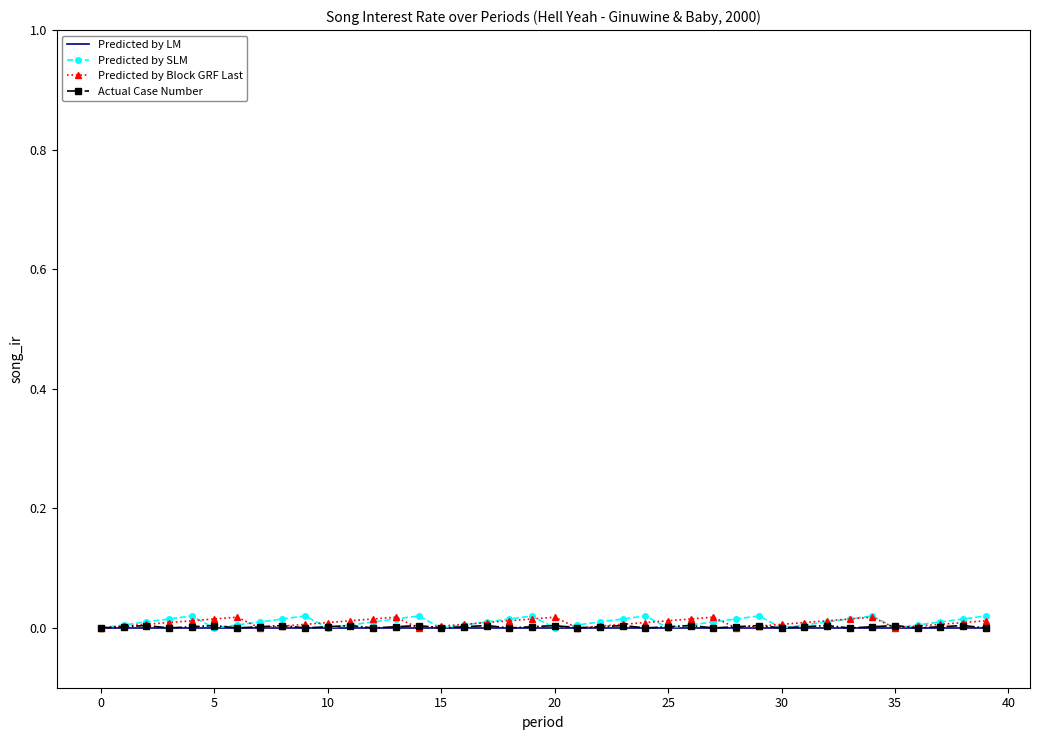

Which series has the largest range (max minus min)?

Predicted by SLM